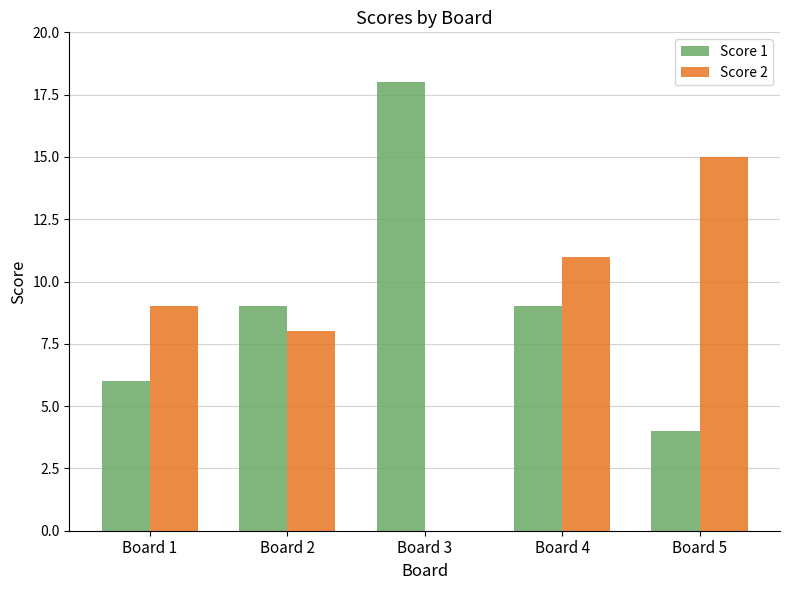

What are all the series names shown in the legend?

Score 1, Score 2